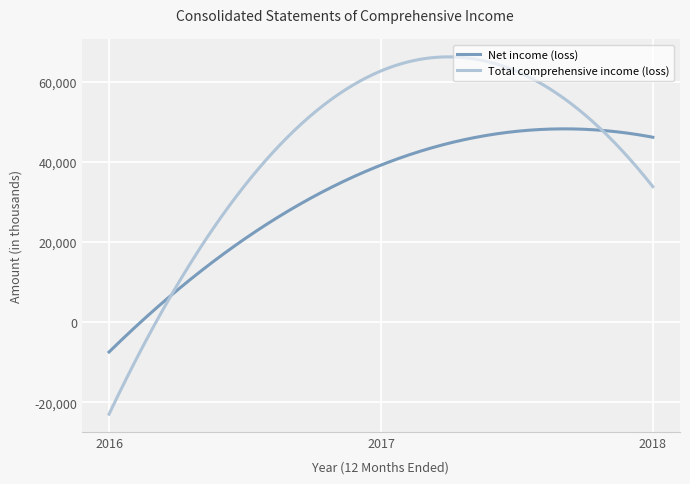

Which series has the widest spread of values?

Total comprehensive income (loss)